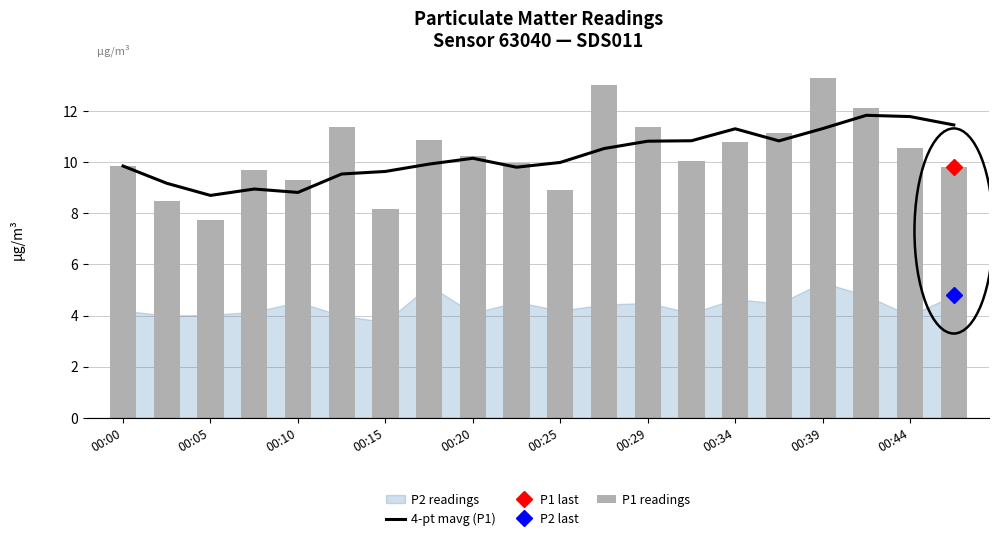

True or false: P1 readings has a value of 4.7 at 00:05.

False